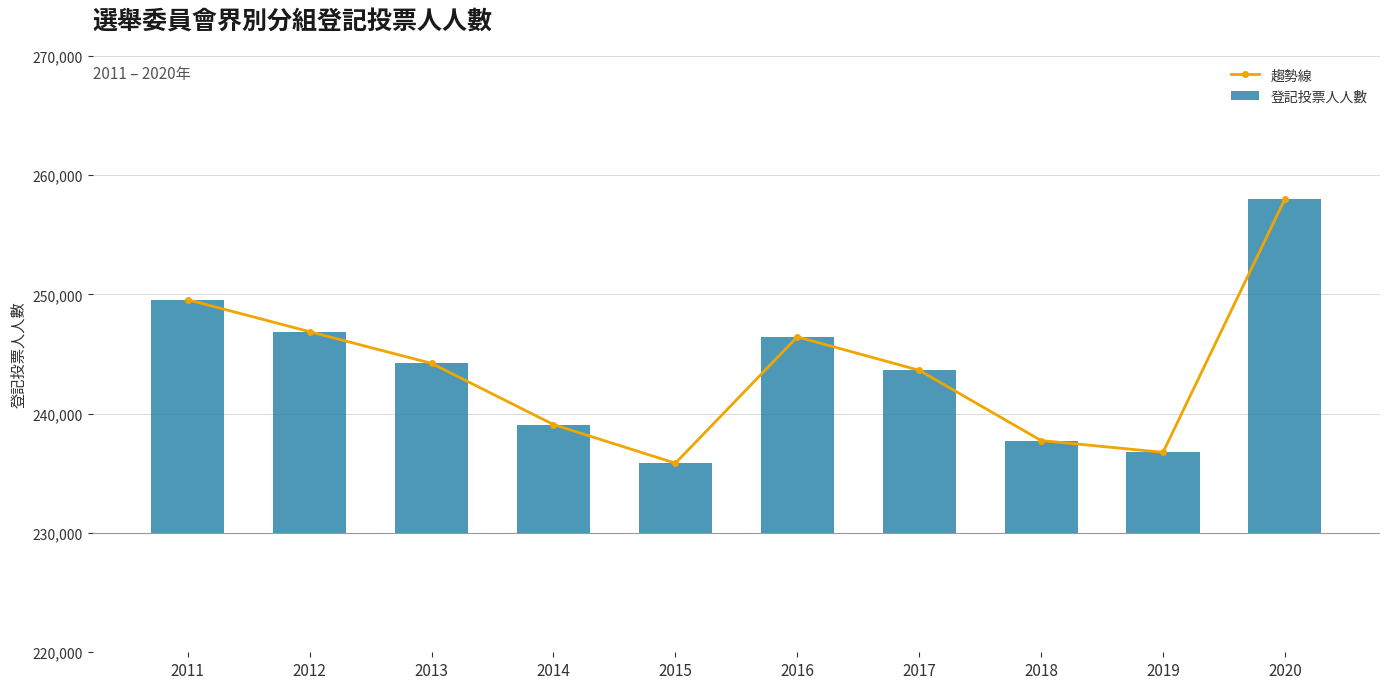

What is the difference between the maximum and minimum values in the 登記投票人人數 series?

22144